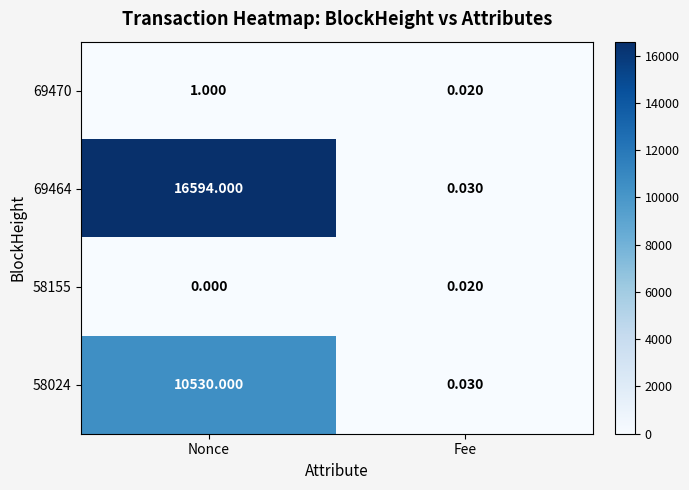

List the series in order of their peak value, highest first.

69464, 58024, 69470, 58155